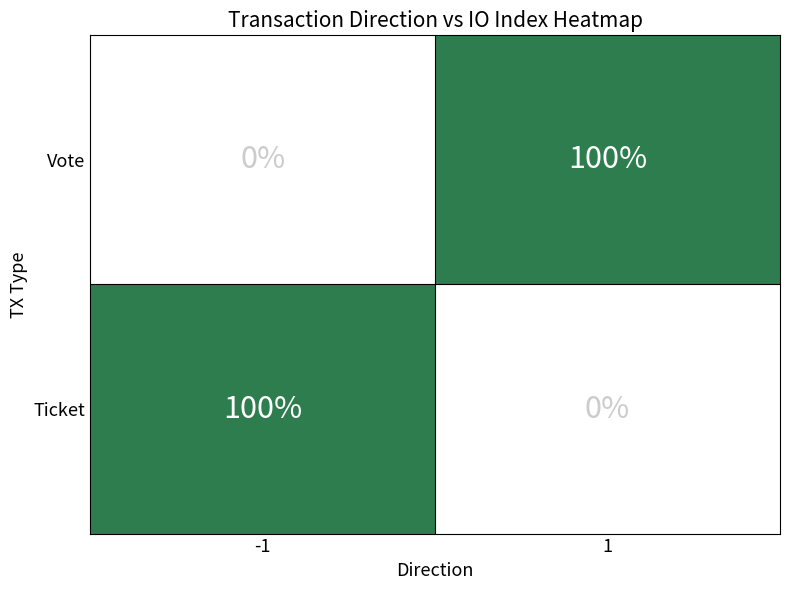

Reading left to right, extract all data points from this chart.

Vote: -1=0	1=100
Ticket: -1=100	1=0